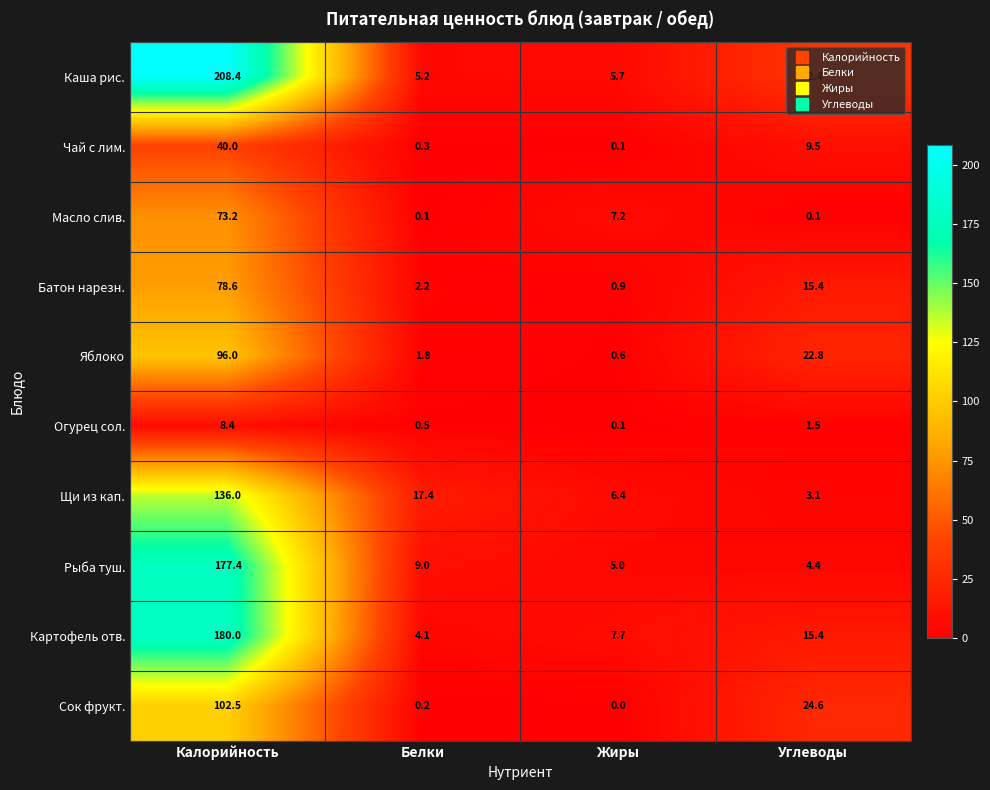

Is it true that Масло слив. equals 73.2 at Калорийность?

True